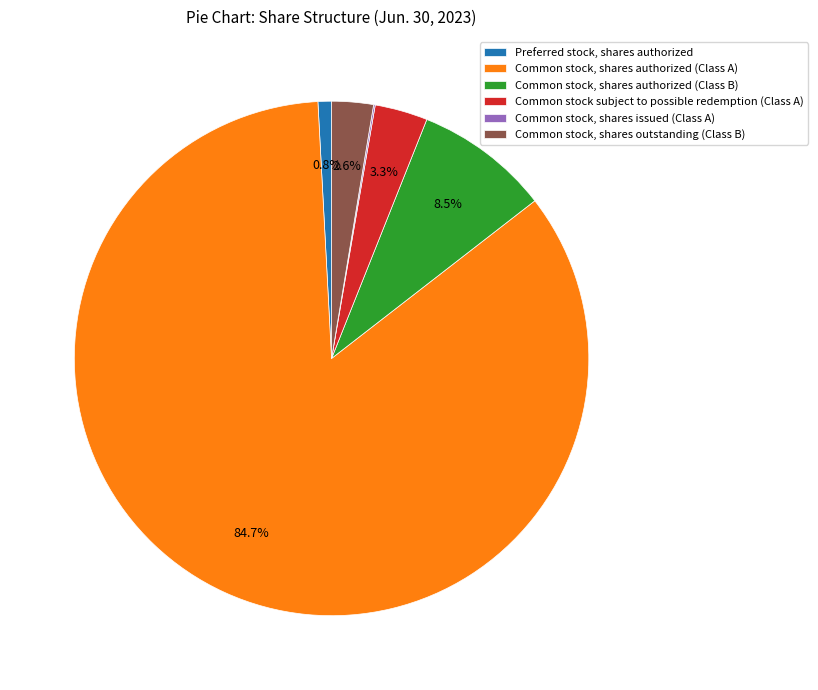

What is the largest slice in the pie chart?

Common stock, shares authorized (Class A)